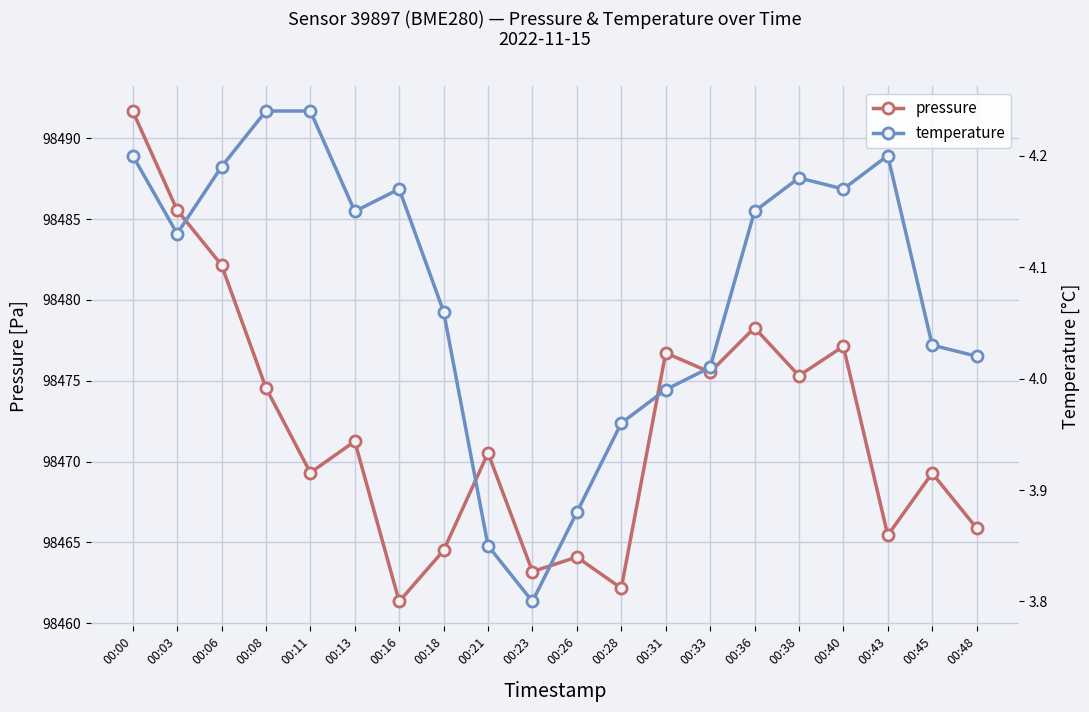

Which series has the largest total across all categories?

pressure